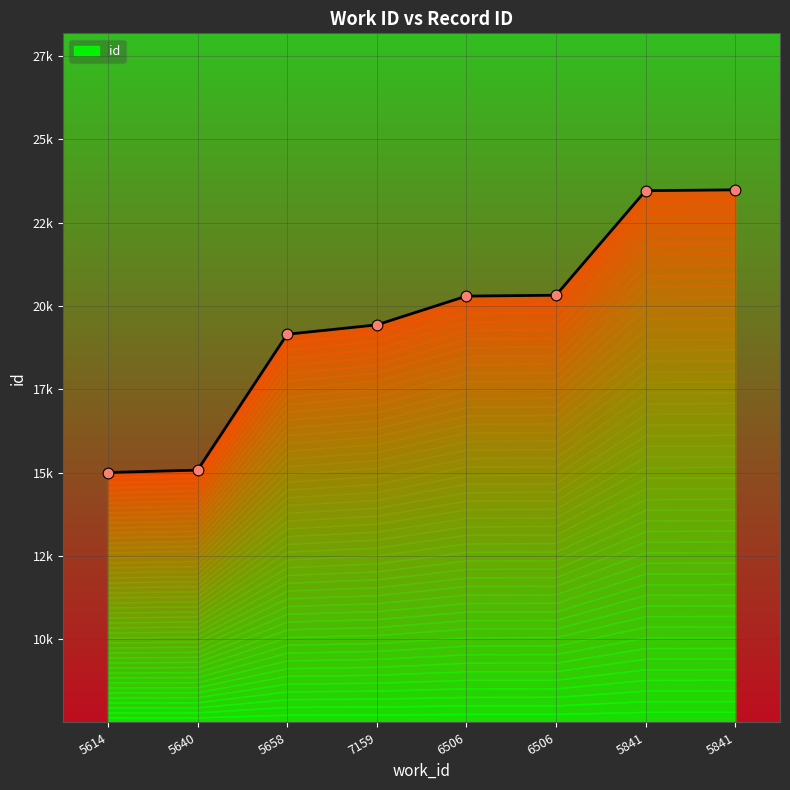

Between 5614 and 5658, which is larger?

5658